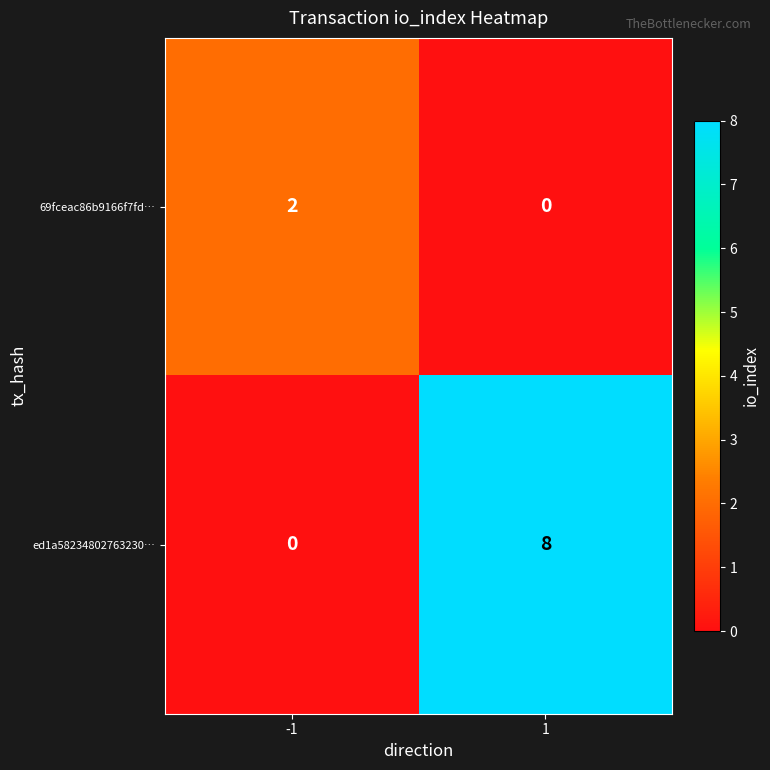

Reading right to left, what are all the values shown in this chart?

69fceac86b9166f7fd…: 1=0	-1=2
ed1a58234802763230…: 1=8	-1=0